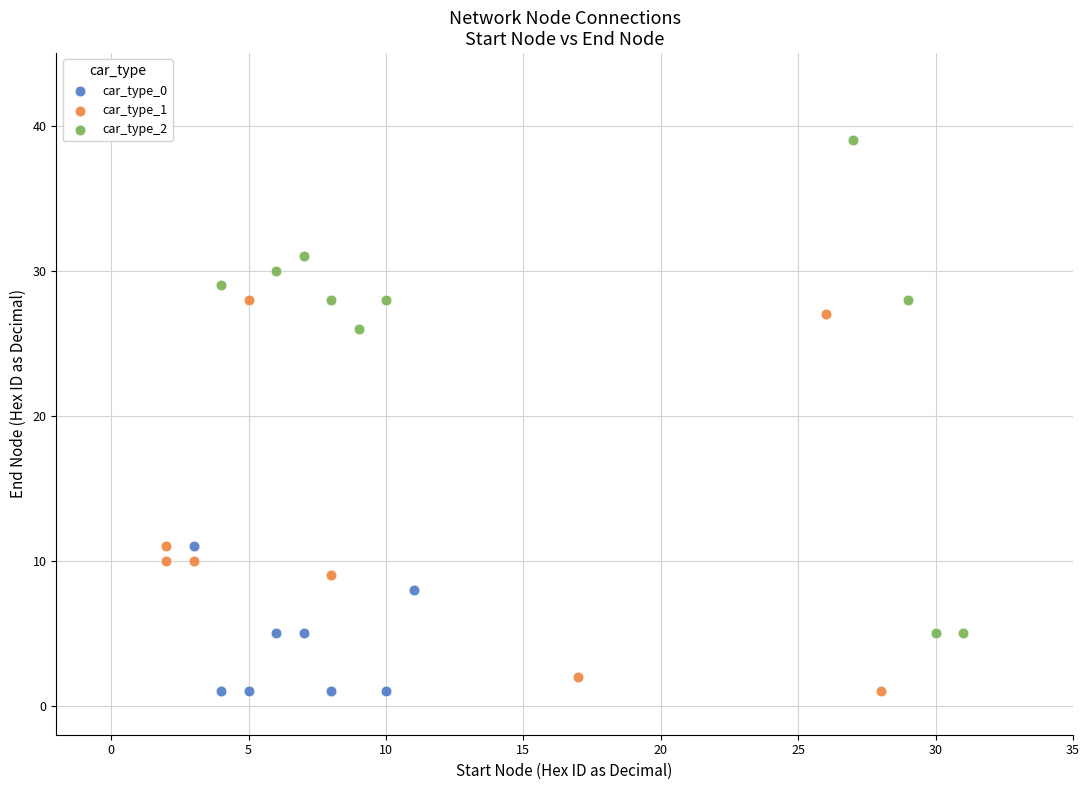

Which series has the widest spread of Y values?

car_type_2